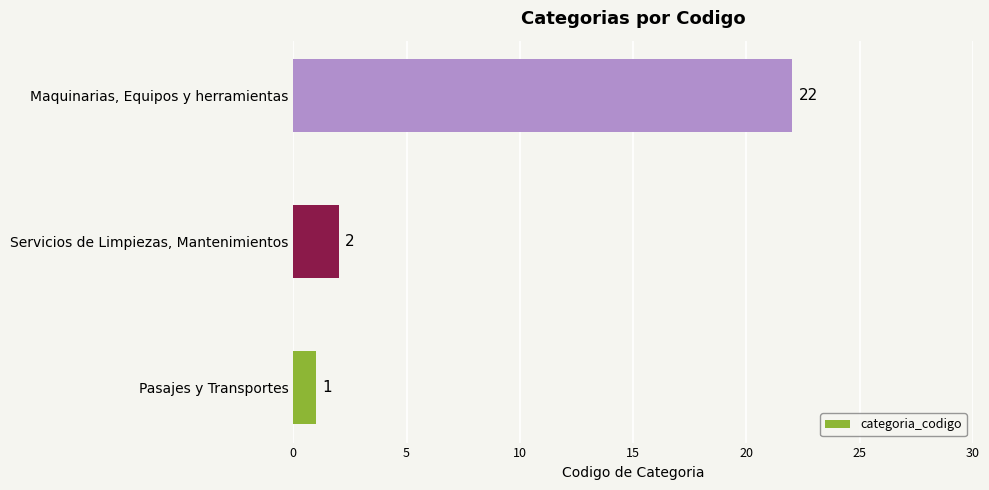

List the labels in order of value, largest first.

Maquinarias, Equipos y herramientas, Servicios de Limpiezas, Mantenimientos, Pasajes y Transportes